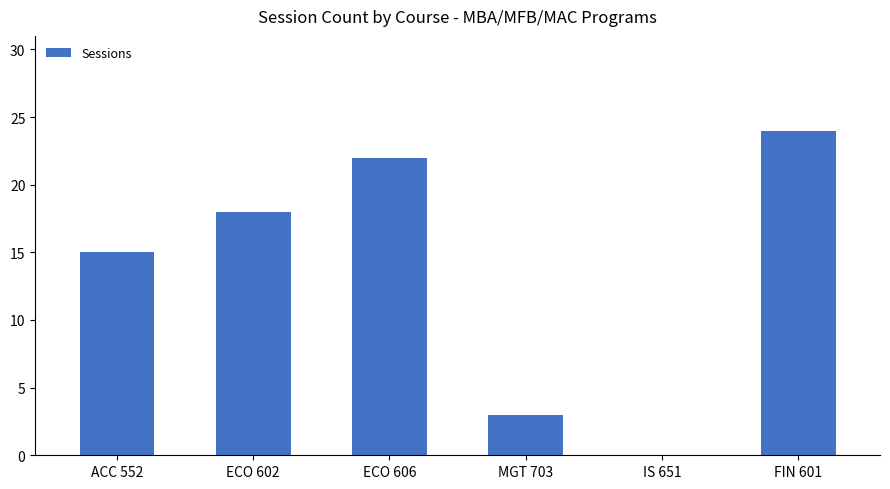

How many distinct data groups are displayed?

1